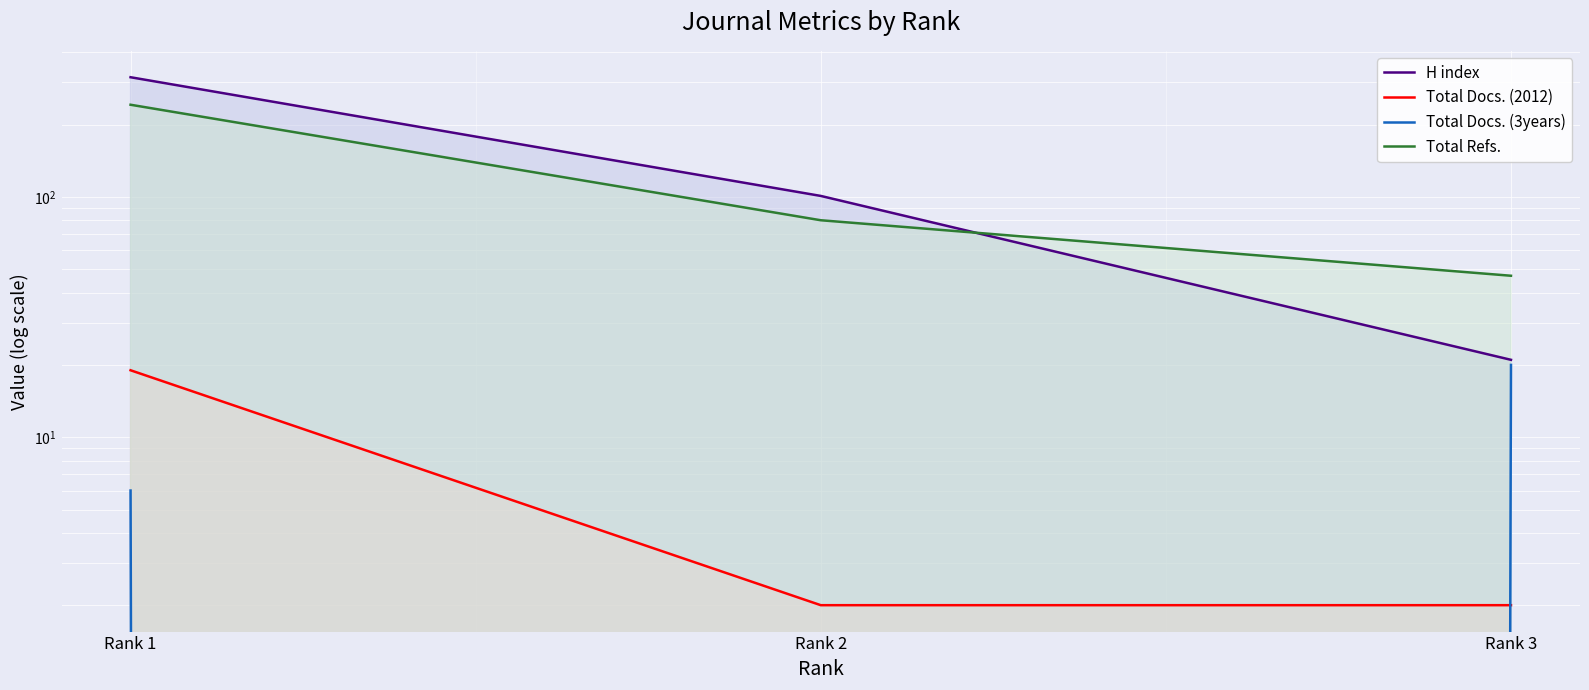

Is the value of Total Docs. (2012) at Rank 2 greater than the value of H index at Rank 3?

No